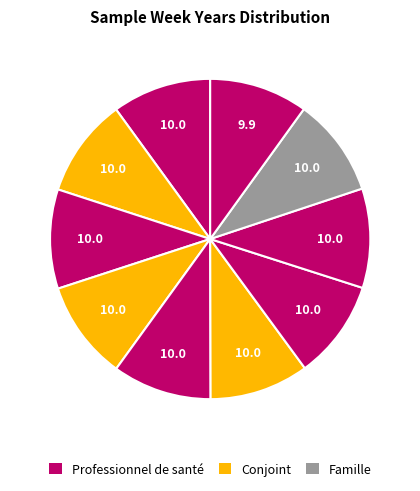

To the nearest percent, what is the average slice percentage?

10%